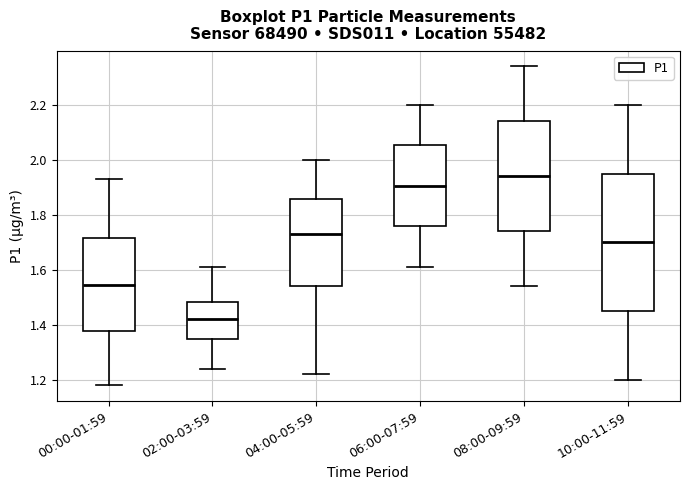

Which box is the tallest, from its lower edge to its upper edge?

10:00-11:59